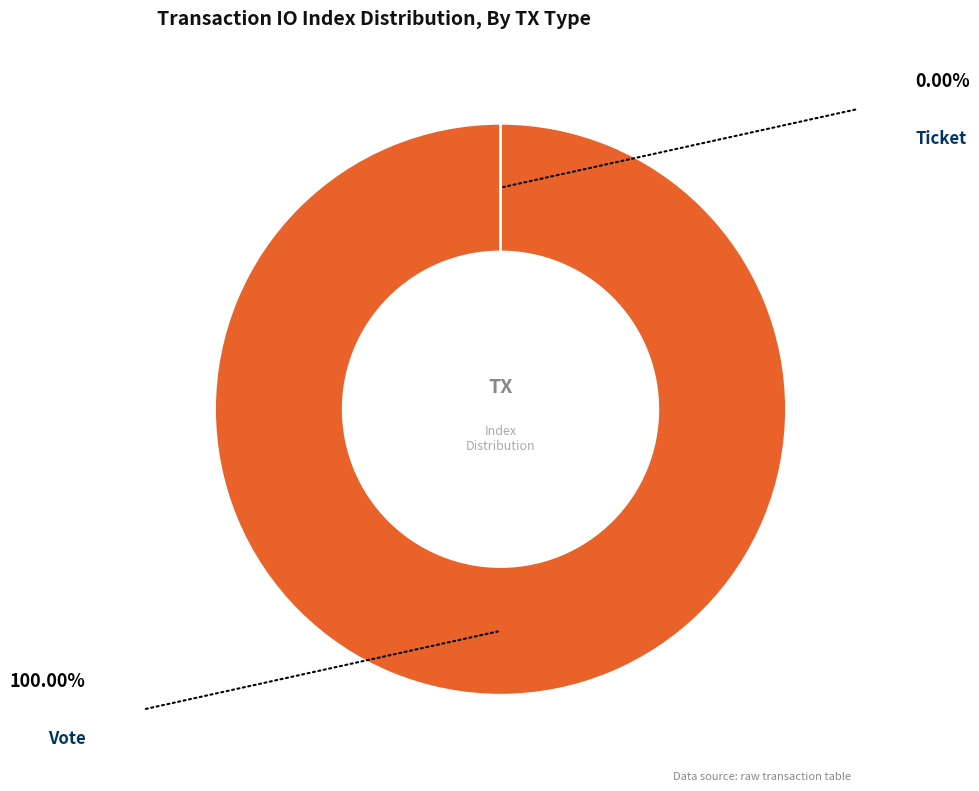

What is the majority slice?

Vote (io_index=1)